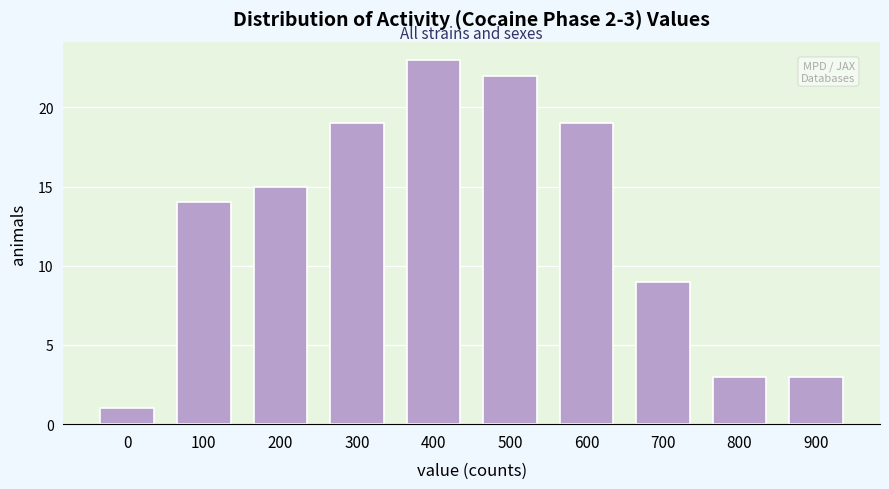

Reading right to left, what are all the values shown in this chart?

900=3	800=3	700=9	600=19	500=22	400=23	300=19	200=15	100=14	0=1